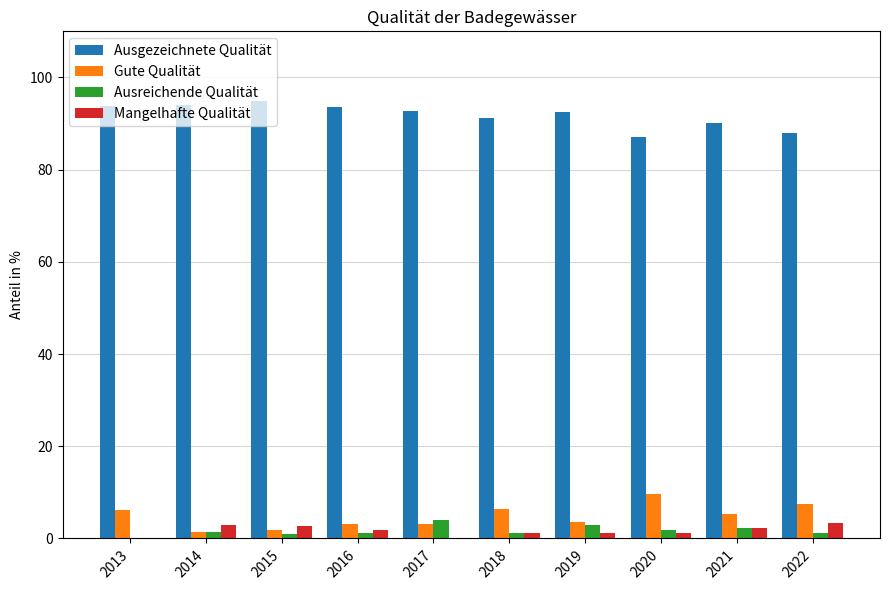

Is it true that Gute Qualität equals 1.7 at 2015?

True